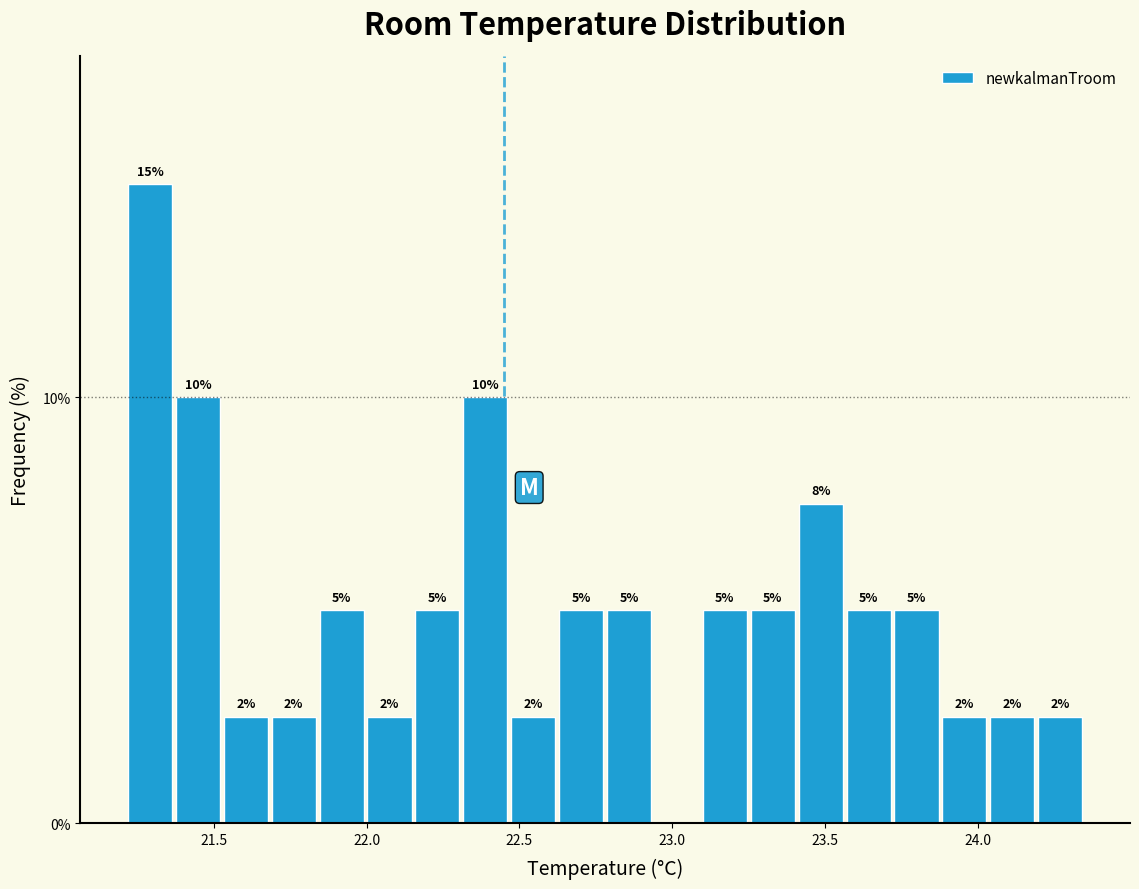

Around what value on the x-axis is the tallest bar? Give the approximate position of its centre, as read against the axis.

21.30